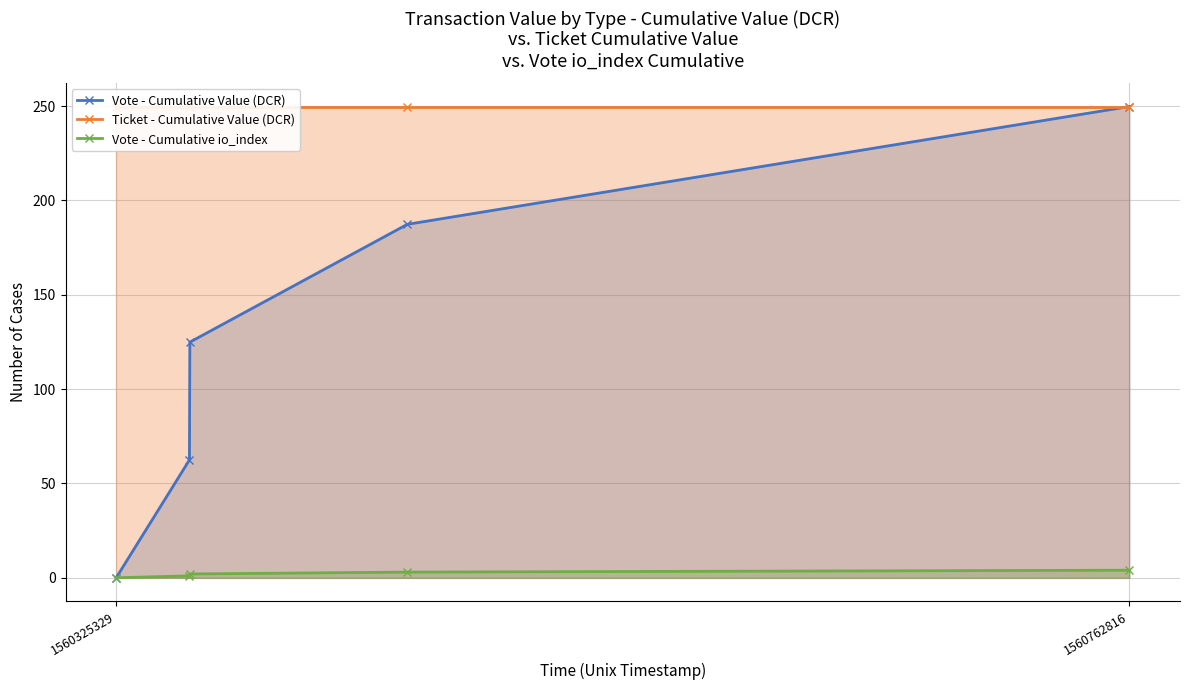

What position from the left is 1560325329?

1